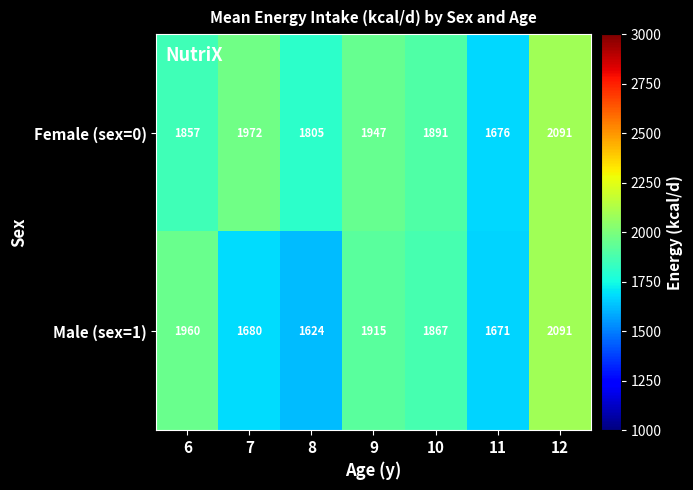

At which category is the sum across all series the highest?

12